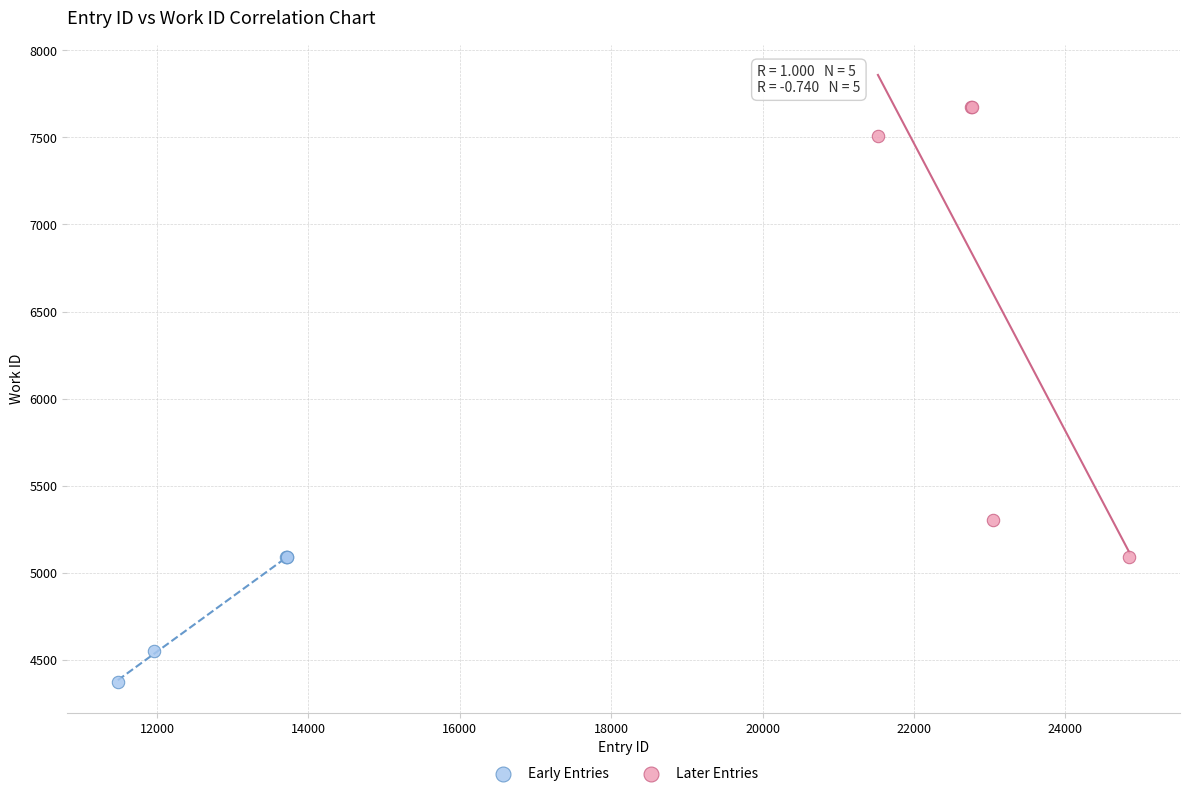

Which series has the largest Y range (max minus min)?

Later Entries